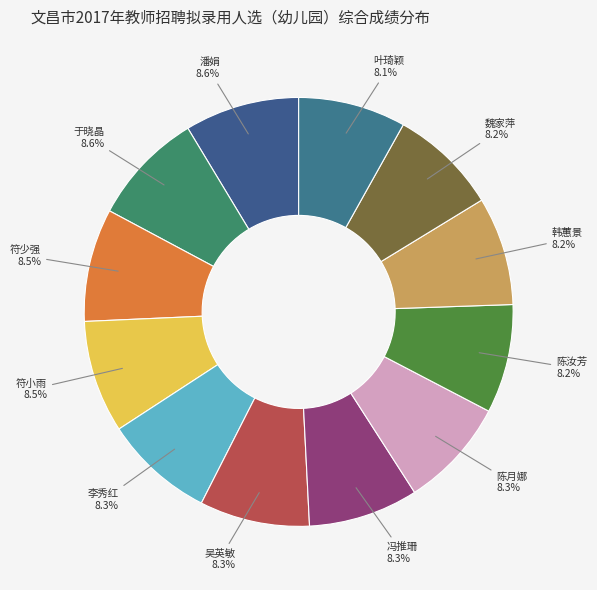

Which category has the biggest portion of the pie?

潘娟